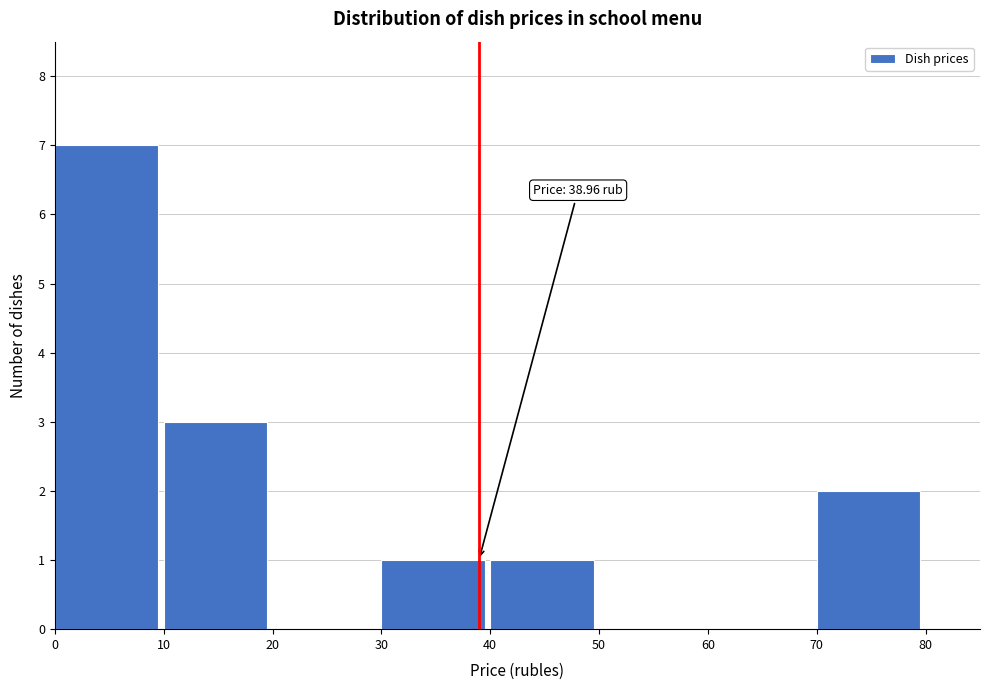

Which range on the x-axis has the tallest bar?

0 to 10